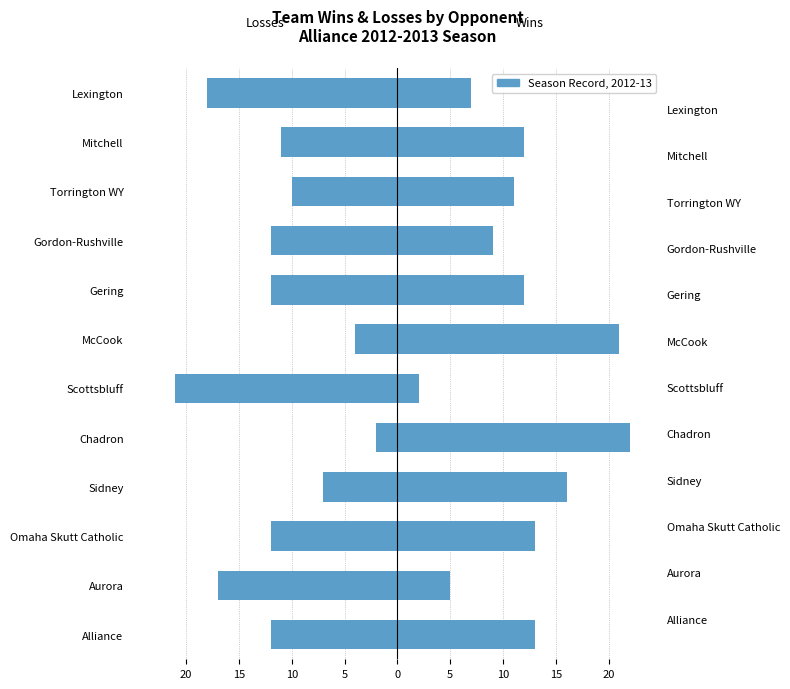

What is the maximum value for Wins?

22